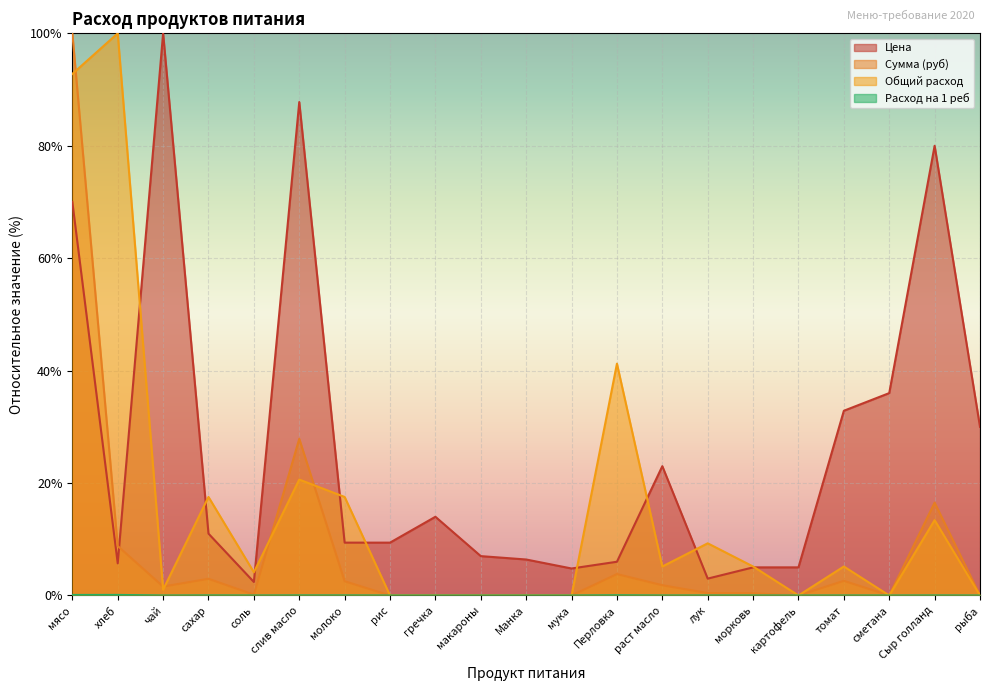

How many values in the Расход на 1 реб series exceed 5?

11